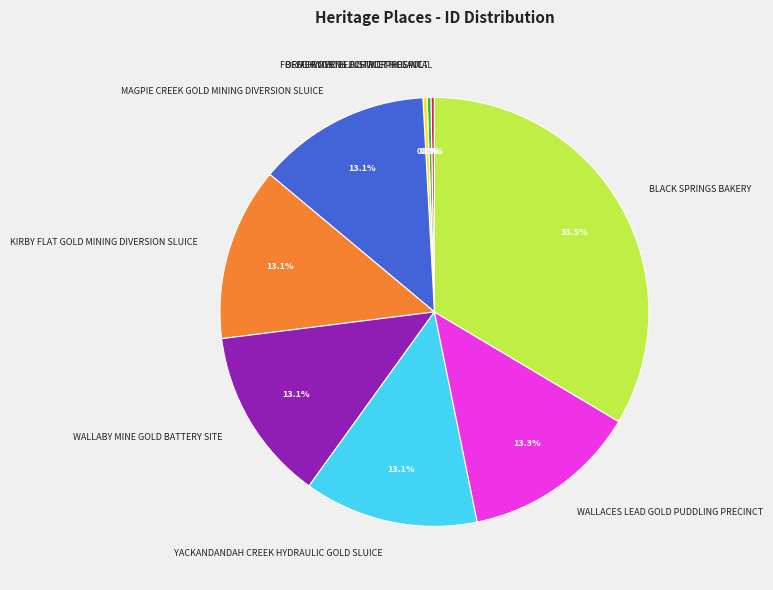

Which category has the biggest portion of the pie?

BLACK SPRINGS BAKERY